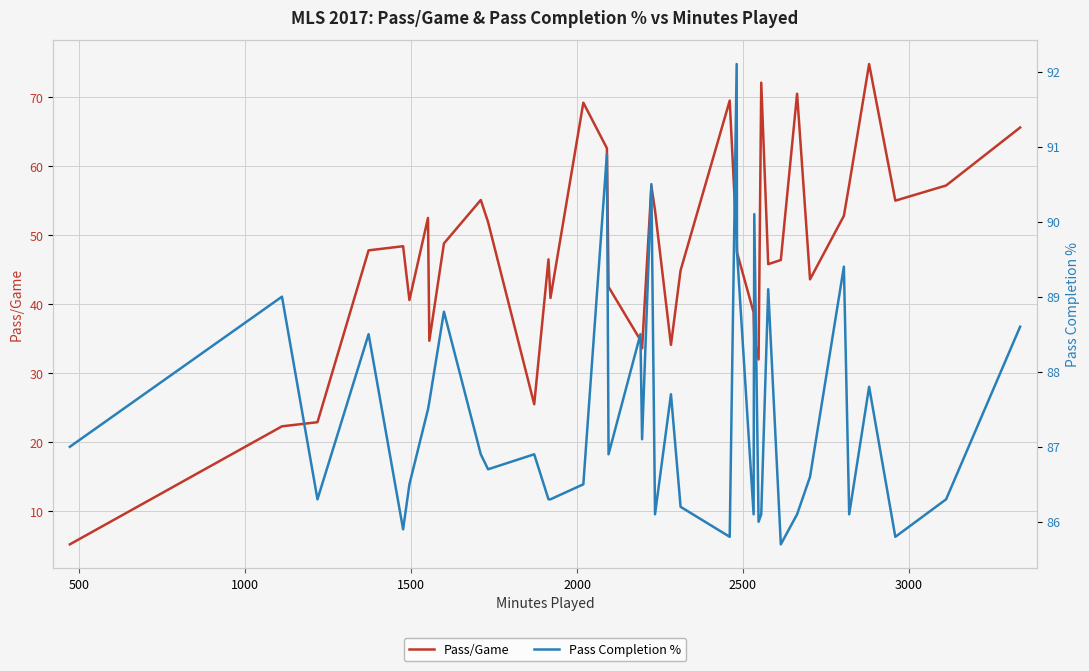

Does the chart display data point markers on the line(s)?

No